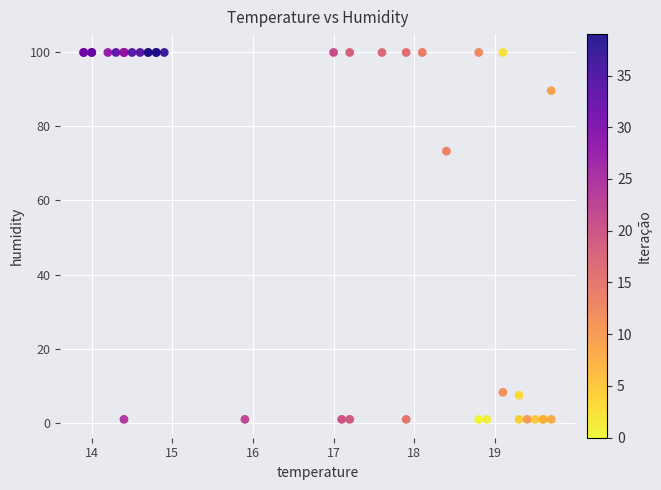

What Y value in the scatter plot is closest to 50?

73.3